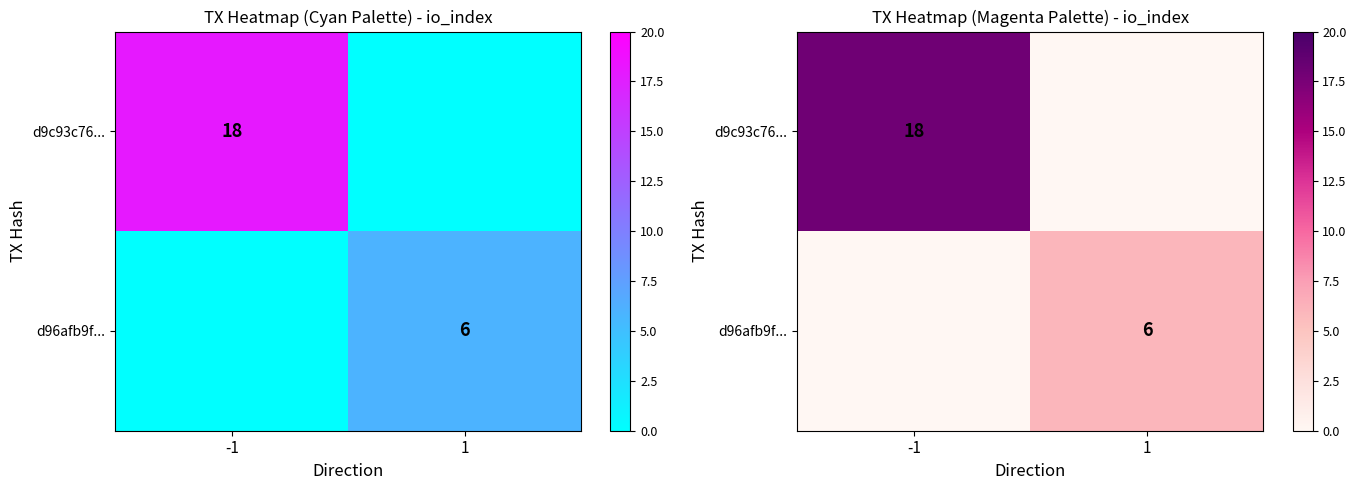

List the series in order of their peak value, highest first.

d9c93c76..., d96afb9f...